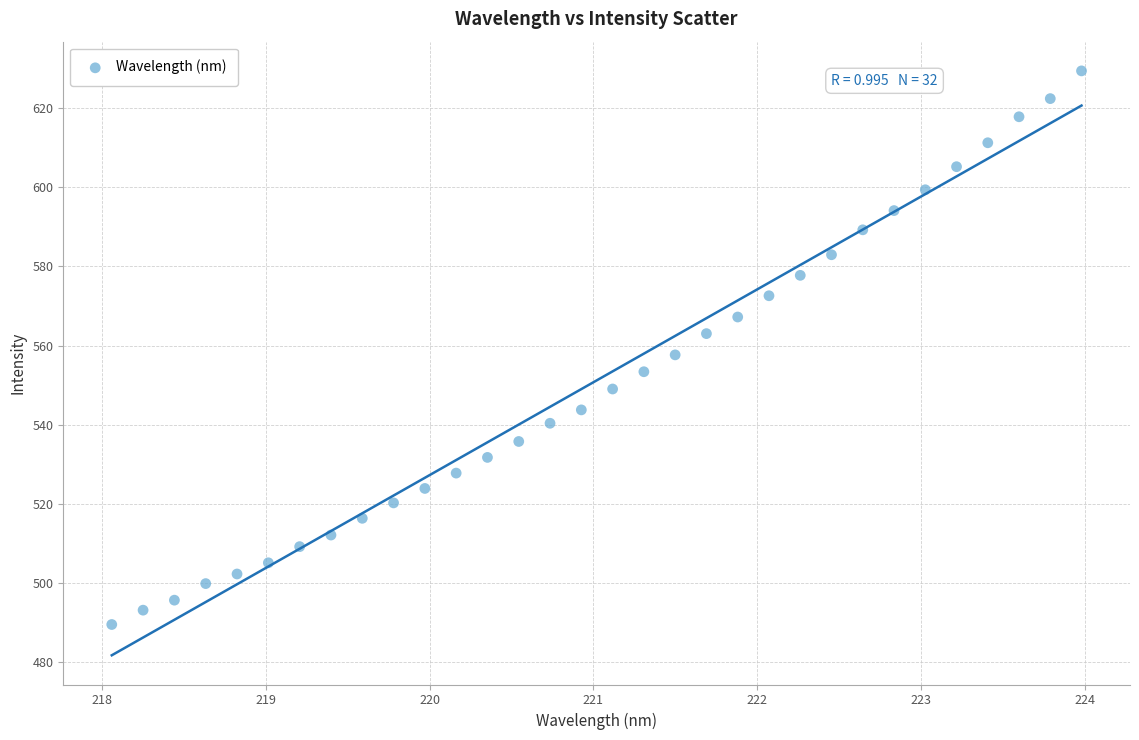

What is the range of X values (max minus min)?

5.9